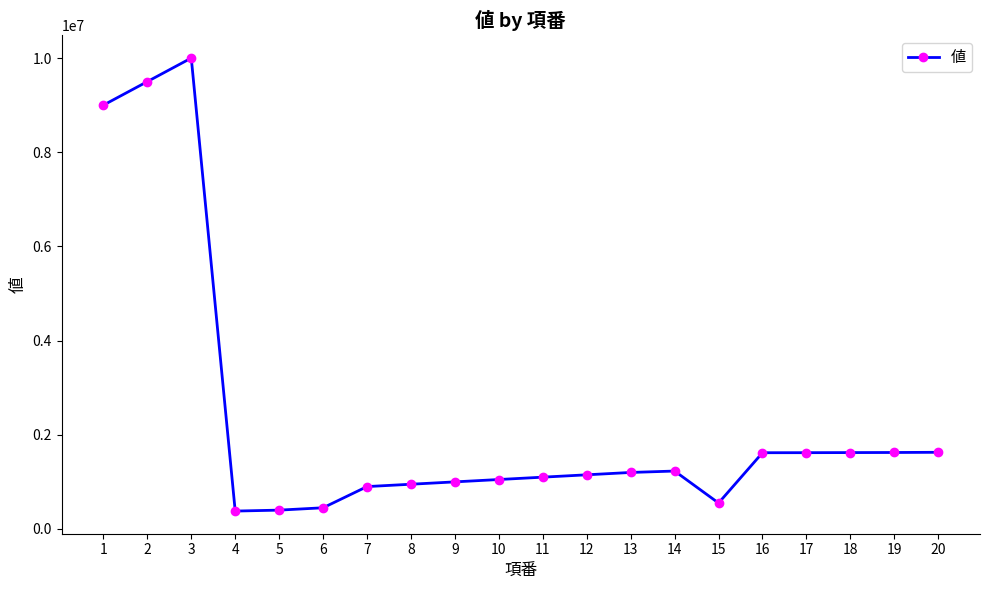

Is it true that the value at 16 is 2384498?

False